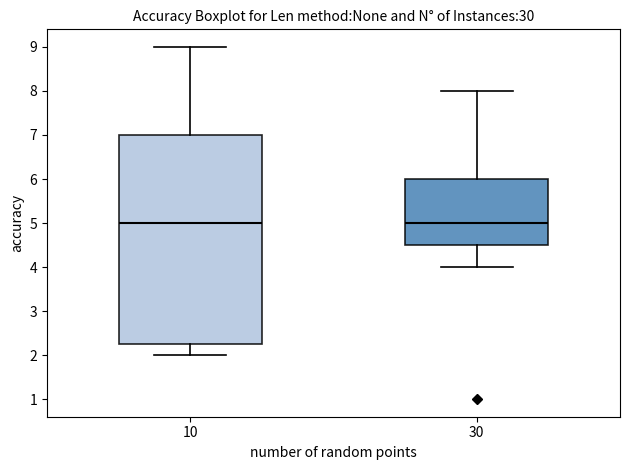

Reading left to right, read every box against the y-axis: the position of its median line, the range the box covers, and the ends of its whiskers. The values are not printed on the chart, so give them approximately, as read against the axis.

10: median 5.0, box 2.3 to 7.0, whiskers 2.0 to 9.0
30: median 5.0, box 4.5 to 6.0, whiskers 4.0 to 8.0